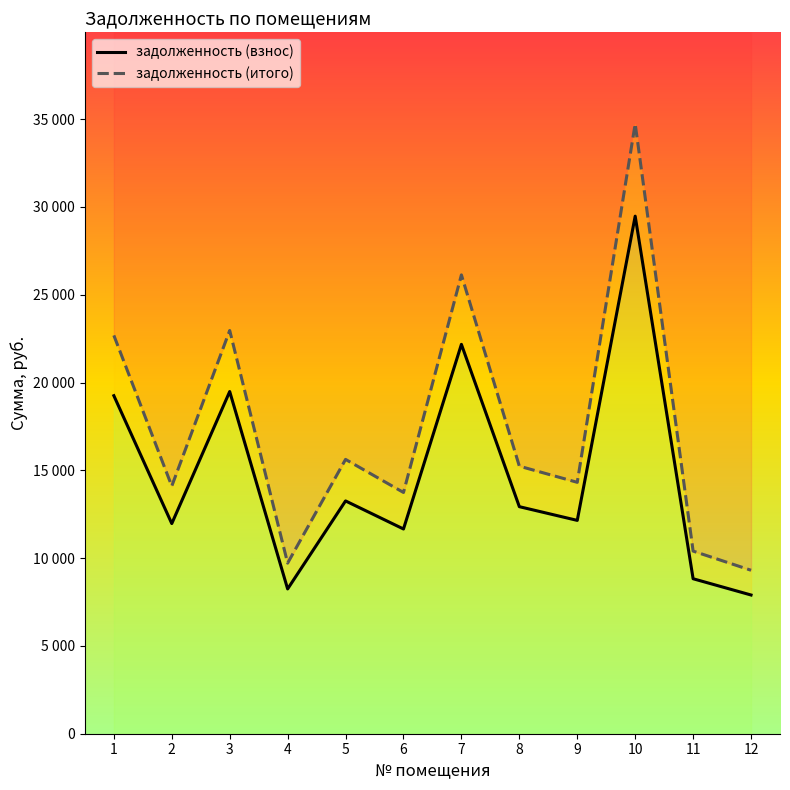

List the series in order of their peak value, lowest first.

задолженность (взнос), задолженность (итого)